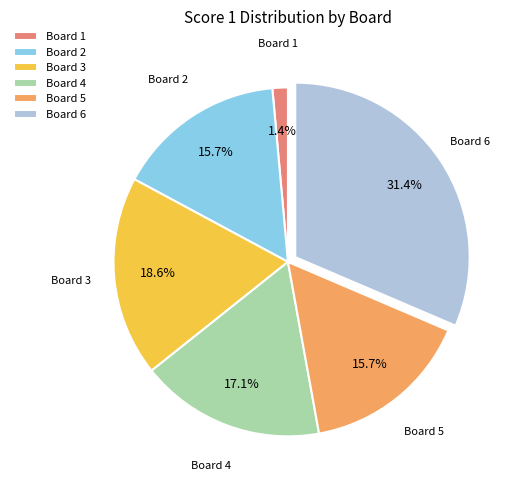

Does any single category account for the majority?

No